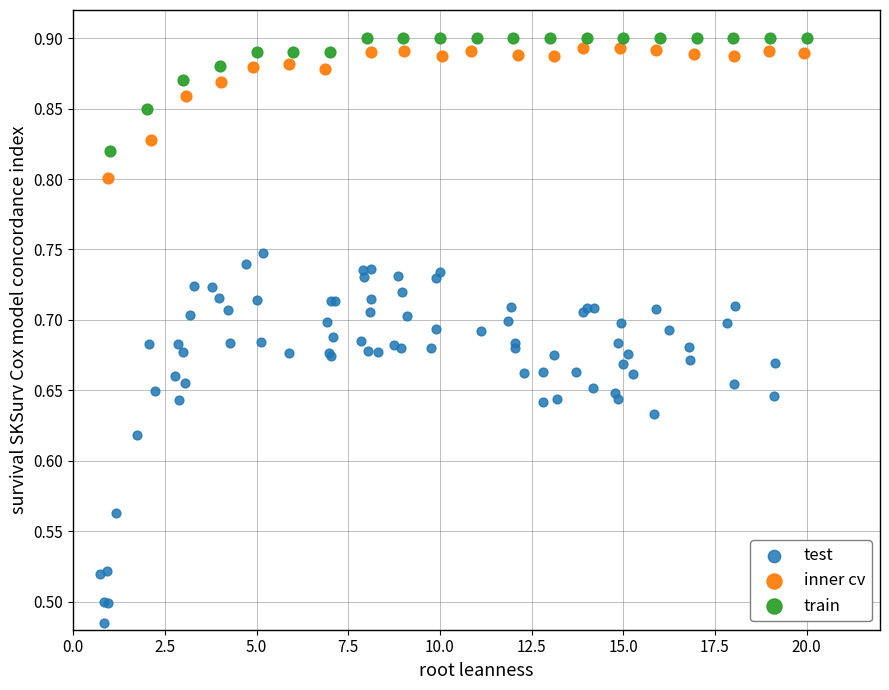

Which series has the widest spread of Y values?

test